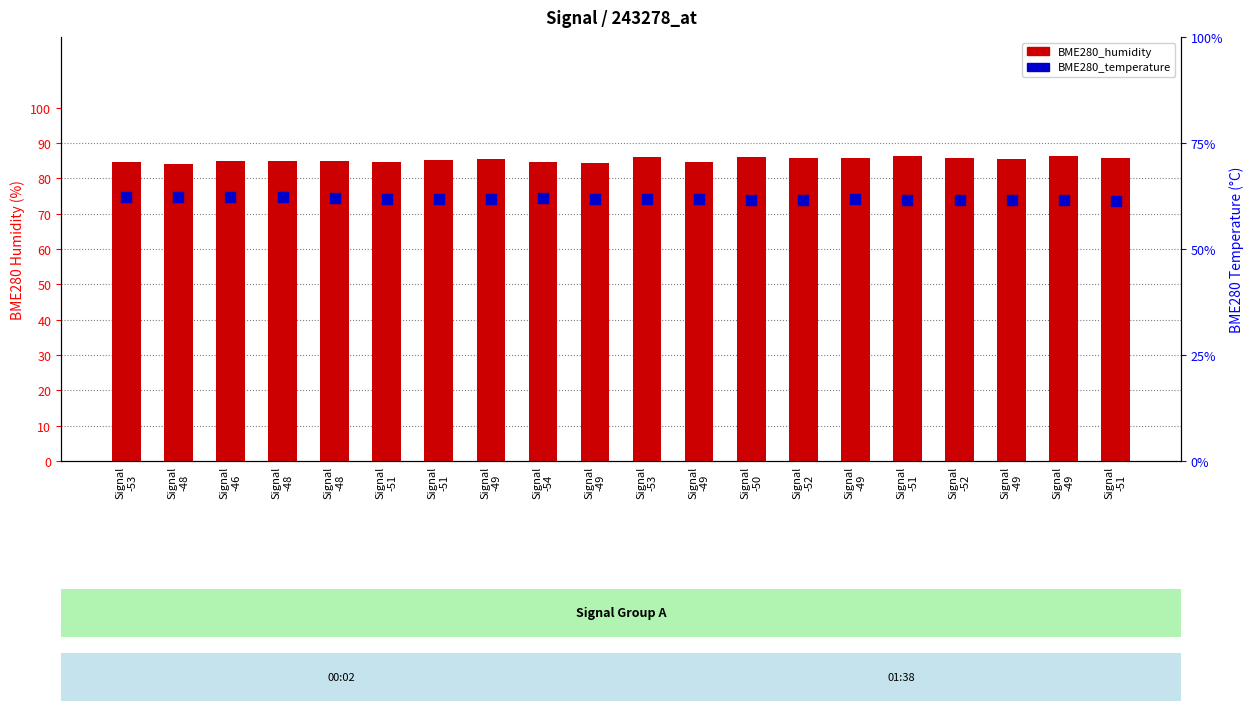

Which series has the largest total across all categories?

BME280_humidity